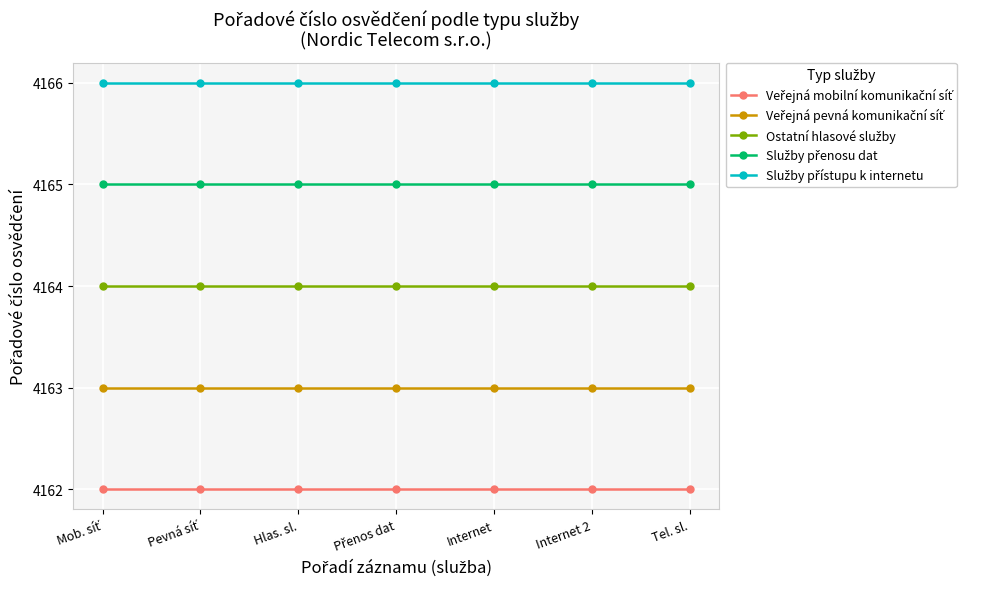

Does the chart display data point markers on the line(s)?

Yes